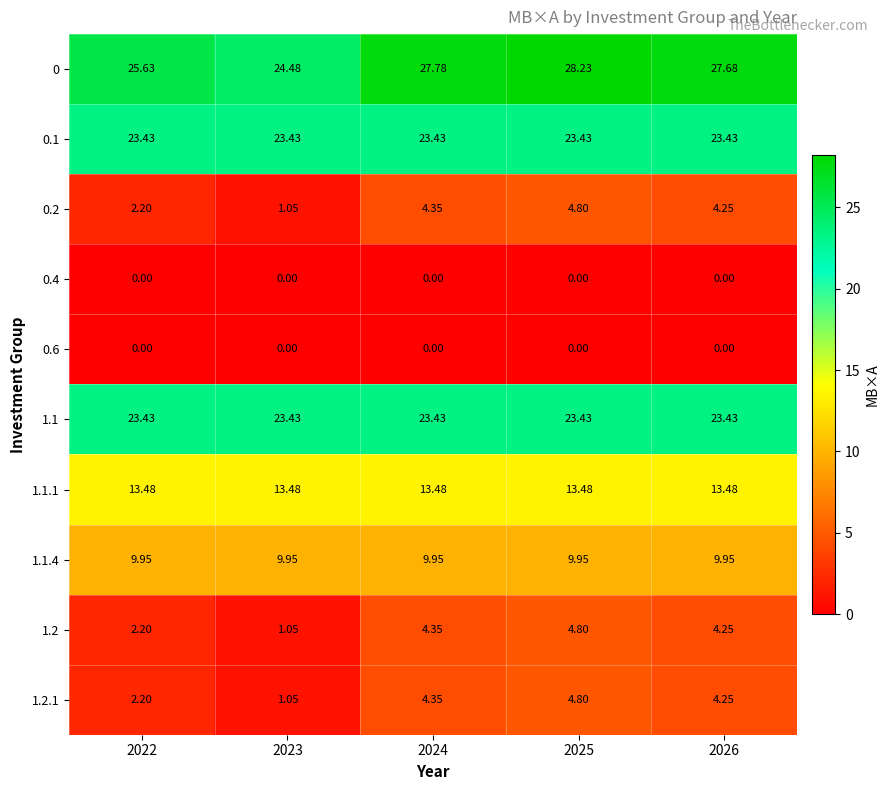

How many series are shown in this chart?

10